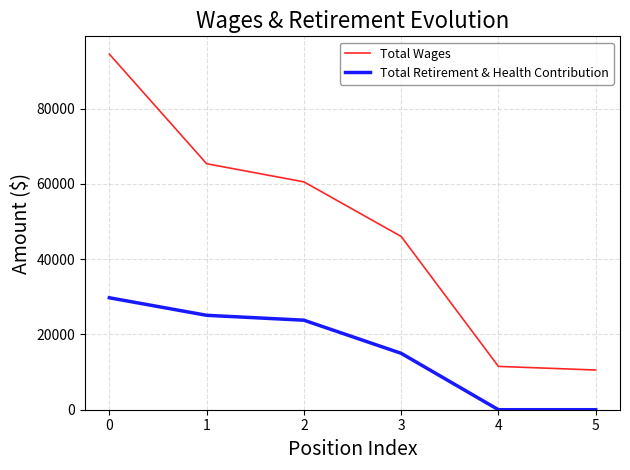

Reading left to right, what are all the values shown in this chart?

Total Wages: 94501	65374	60553	46050	11513	10553
Total Retirement & Health Contribution: 29751	25091	23791	14991	0	0